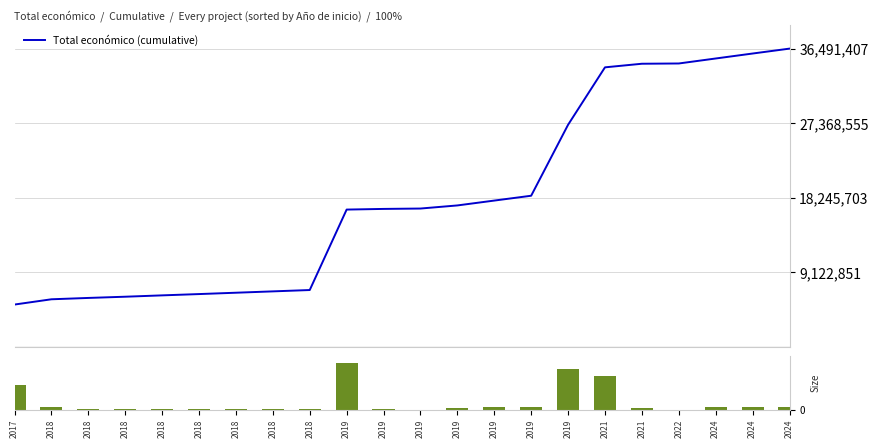

What is the difference between the maximum and minimum values in the Total económico (cumulative) series?

31328072